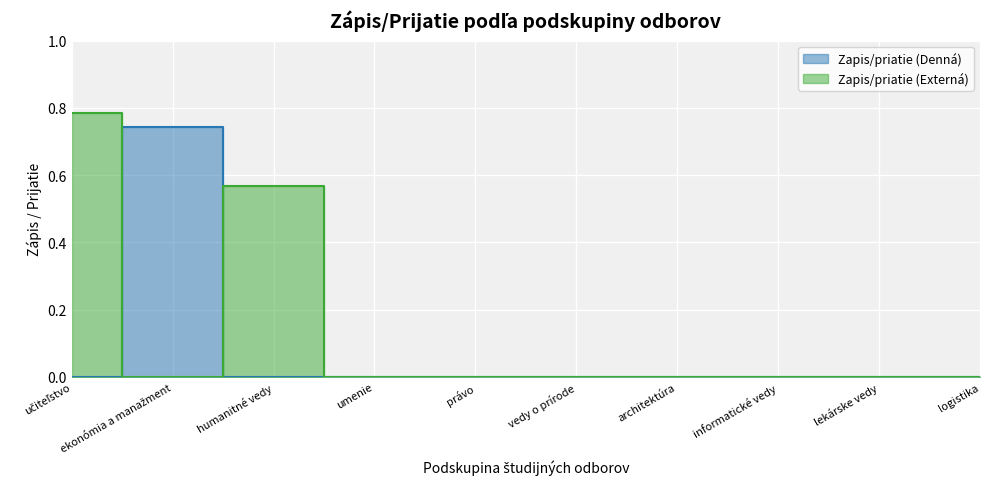

Is it true that Zapis/priatie (Denná) equals 0.5 at umenie?

False